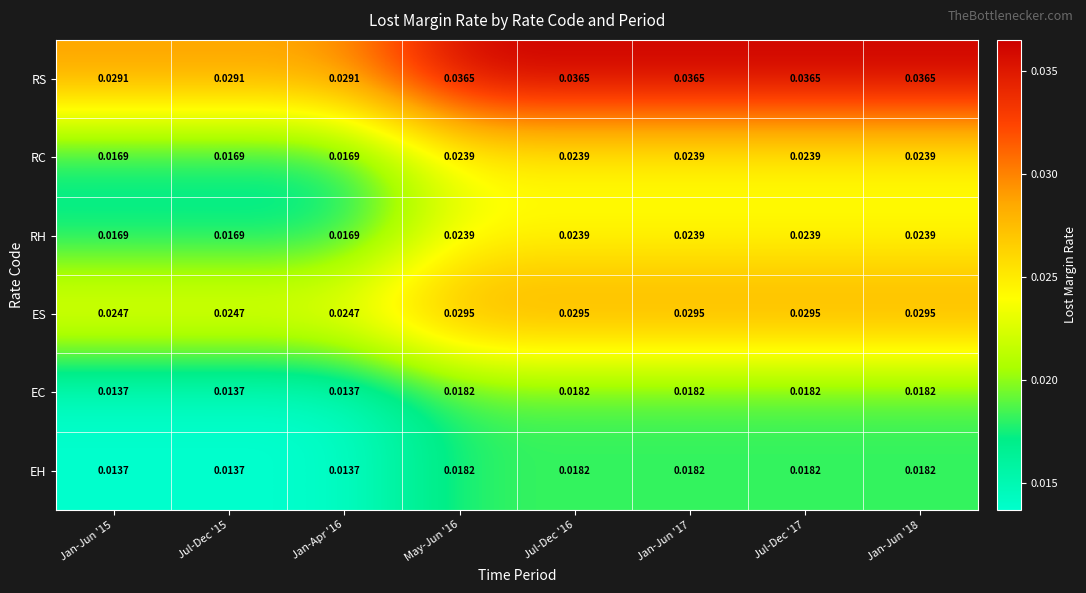

Between Jul-Dec '15 and Jul-Dec '17, which series saw the biggest shift?

RS